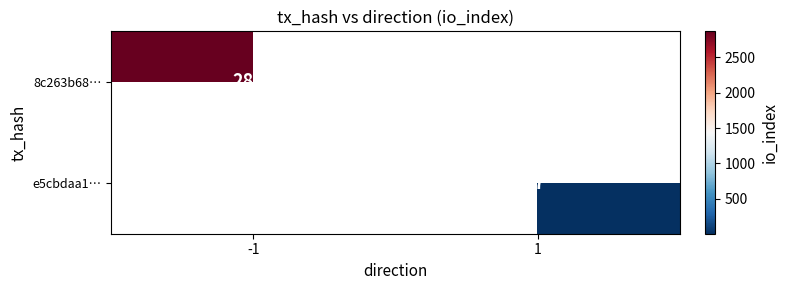

The 8c263b68… series shows 2868 at -1. True or false?

True